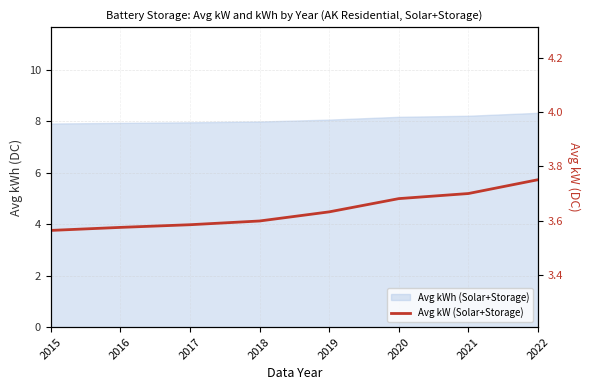

Does the chart have visible grid lines?

Yes